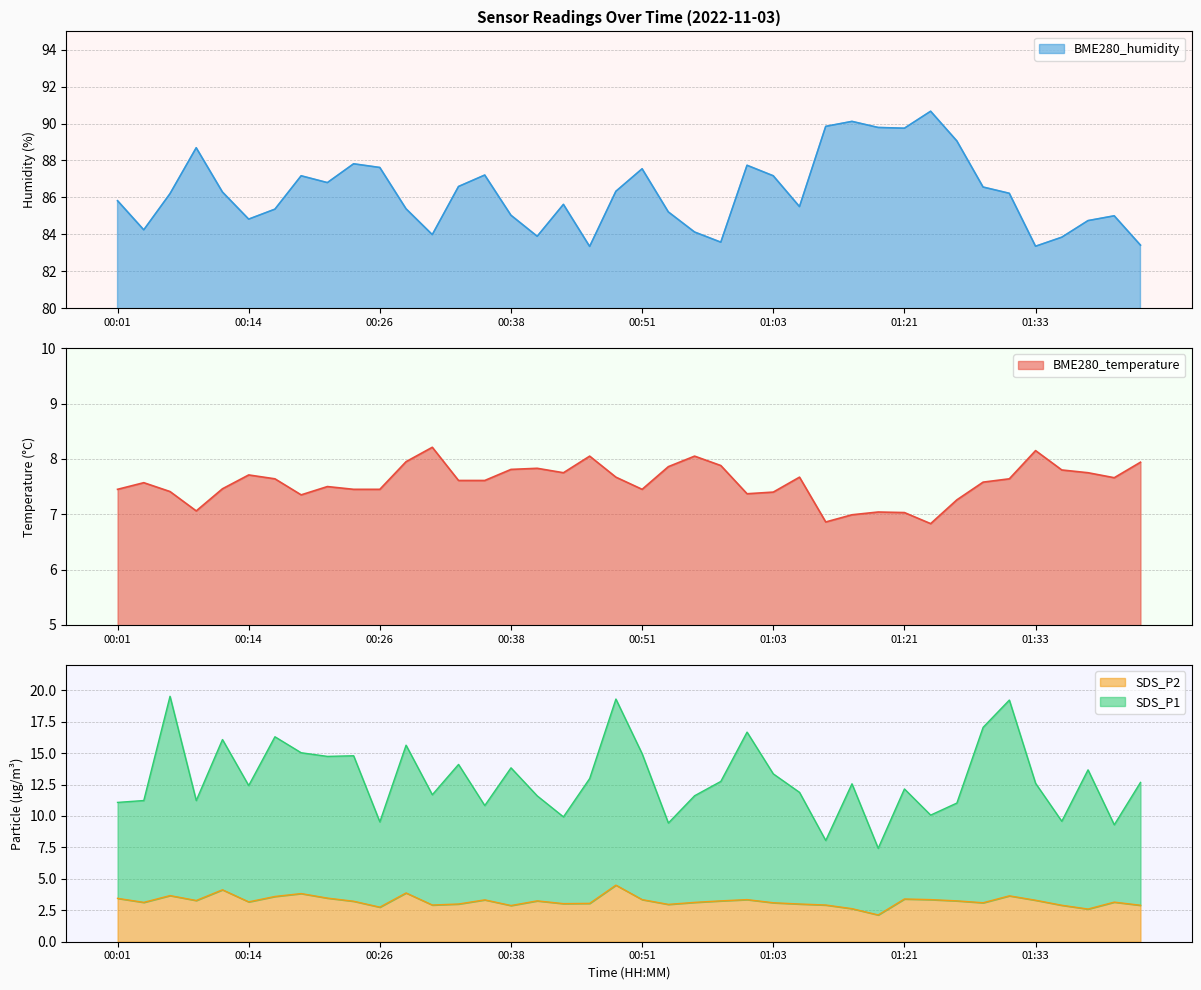

What is the maximum value shown in the chart?

90.7